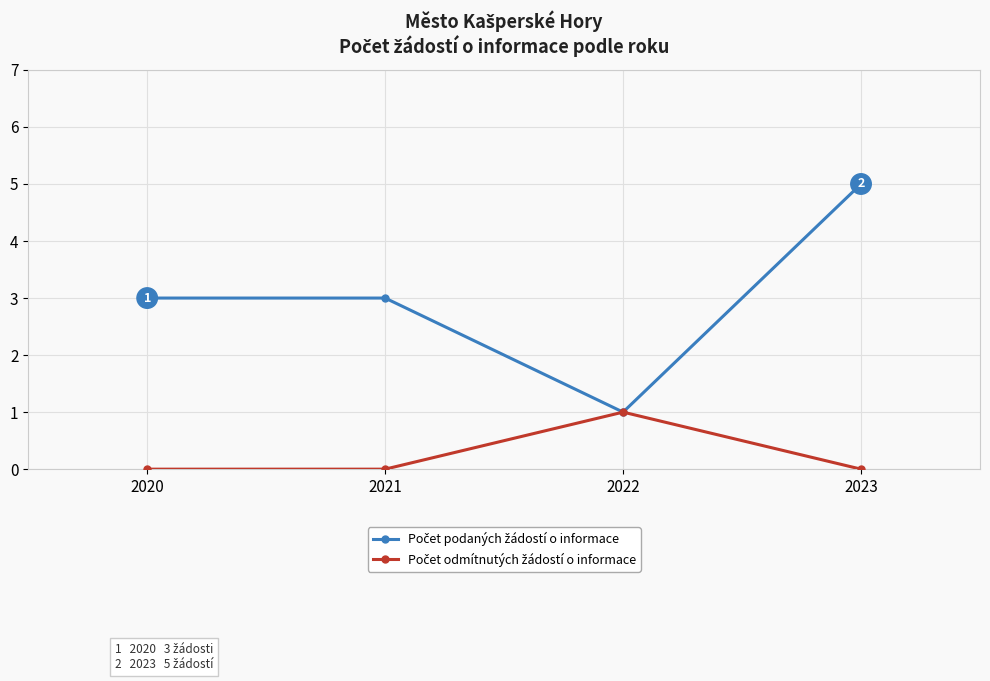

What is the maximum value shown in the chart?

5